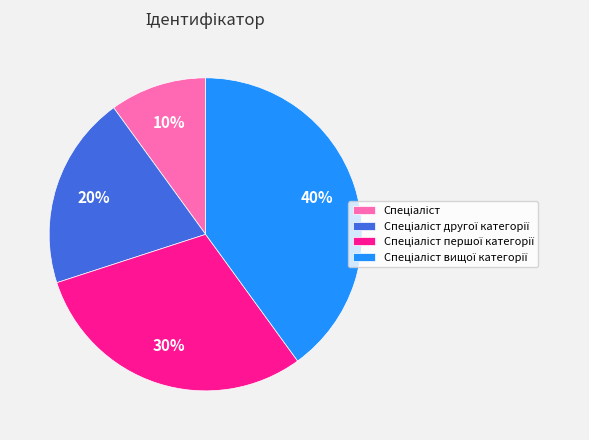

Does any single category account for the majority?

No